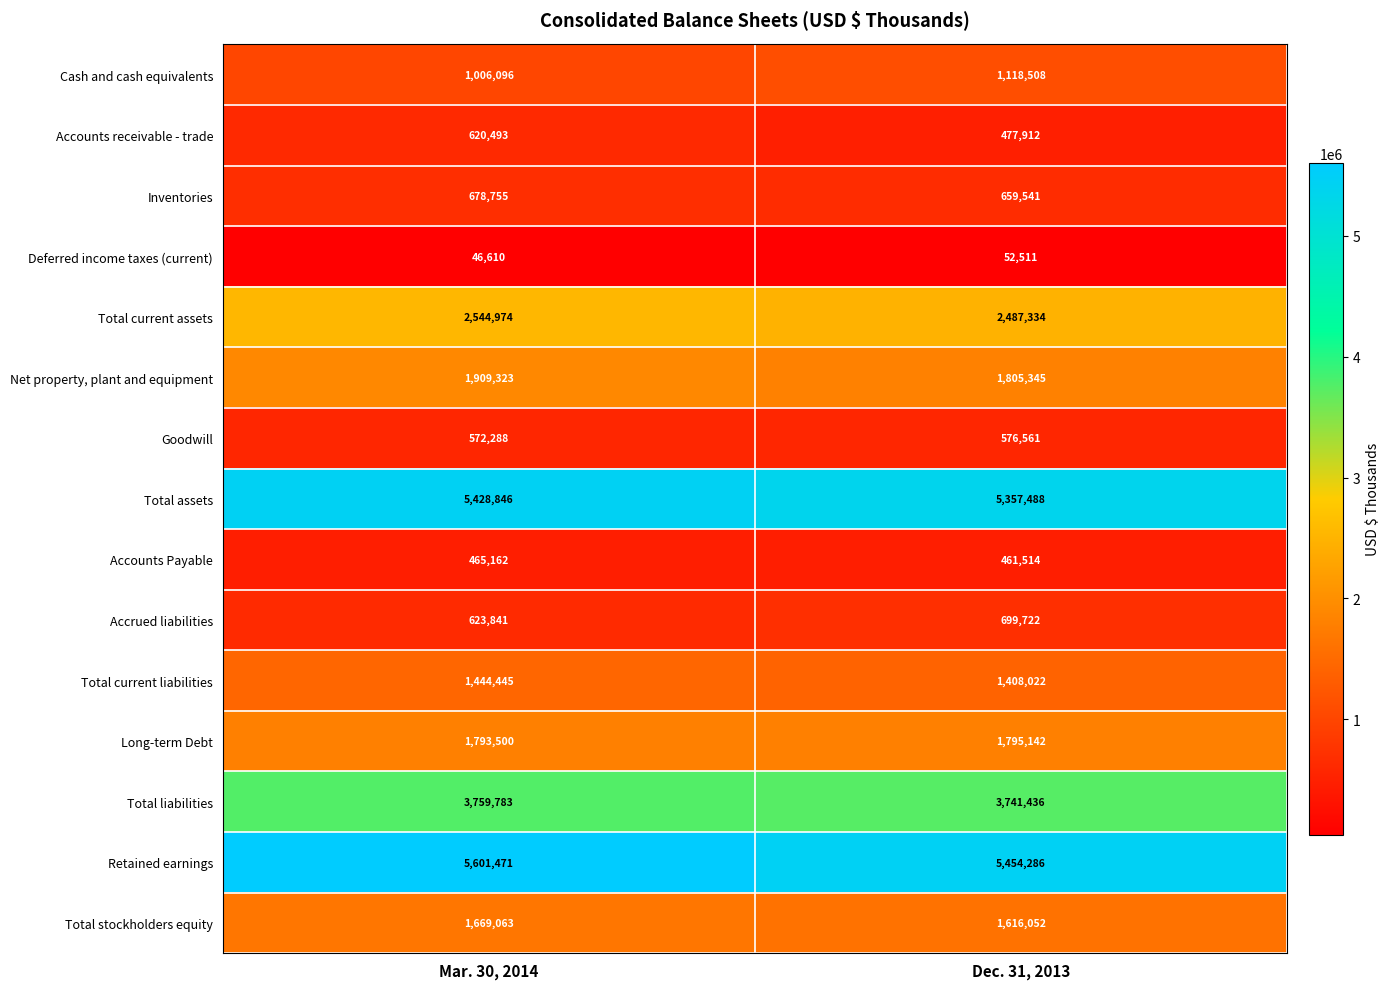

Reading left to right, list all the values displayed in this chart.

Cash and cash equivalents: 1006096	1118508
Accounts receivable - trade: 620493	477912
Inventories: 678755	659541
Deferred income taxes (current): 46610	52511
Total current assets: 2544974	2487334
Net property, plant and equipment: 1909323	1805345
Goodwill: 572288	576561
Total assets: 5428846	5357488
Accounts Payable: 465162	461514
Accrued liabilities: 623841	699722
Total current liabilities: 1444445	1408022
Long-term Debt: 1793500	1795142
Total liabilities: 3759783	3741436
Retained earnings: 5601471	5454286
Total stockholders equity: 1669063	1616052